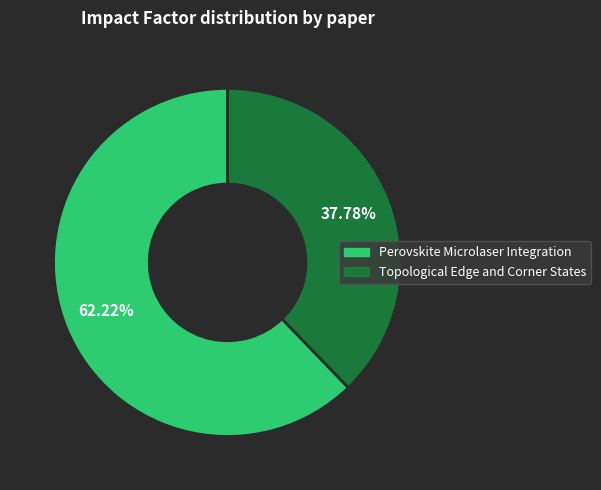

Is there any slice that represents more than half of the pie?

Yes